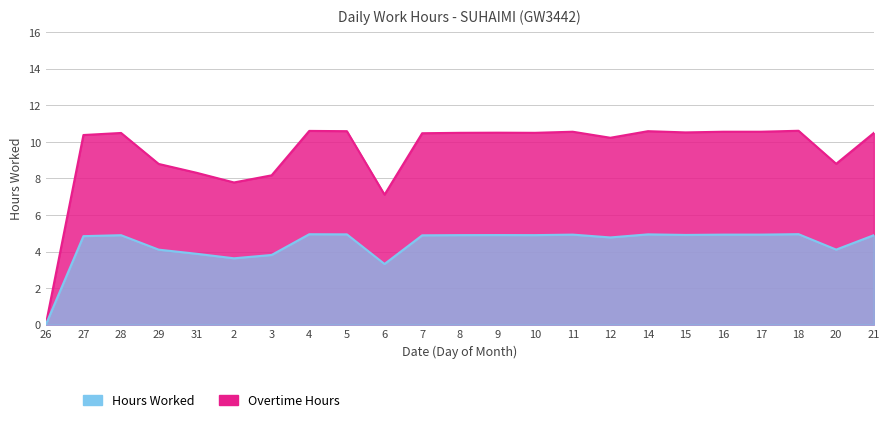

At which label is Hours Worked closest to 2?

6